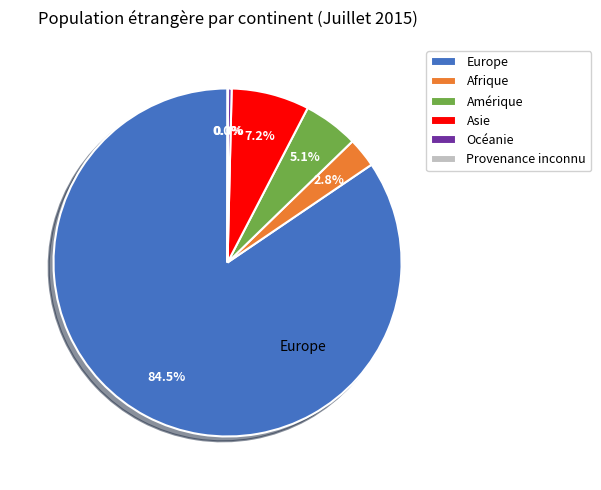

Do Océanie and Afrique together represent more than half of the pie?

No